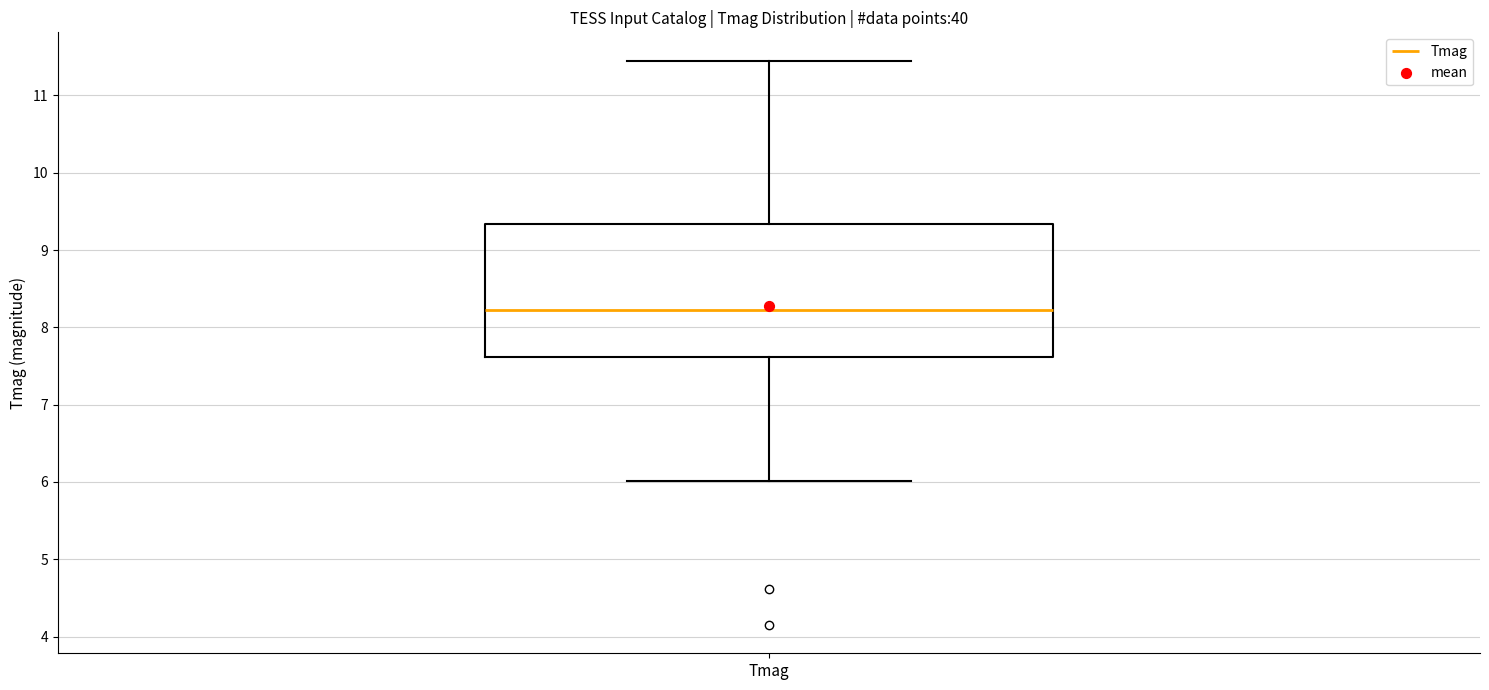

Read this box plot against the y-axis: the position of the median line, the range covered by the box, and the ends of both whiskers. The values are not printed on the chart, so give them approximately, as read against the axis.

median 8.2, box 7.6 to 9.3, whiskers 6.0 to 11.5